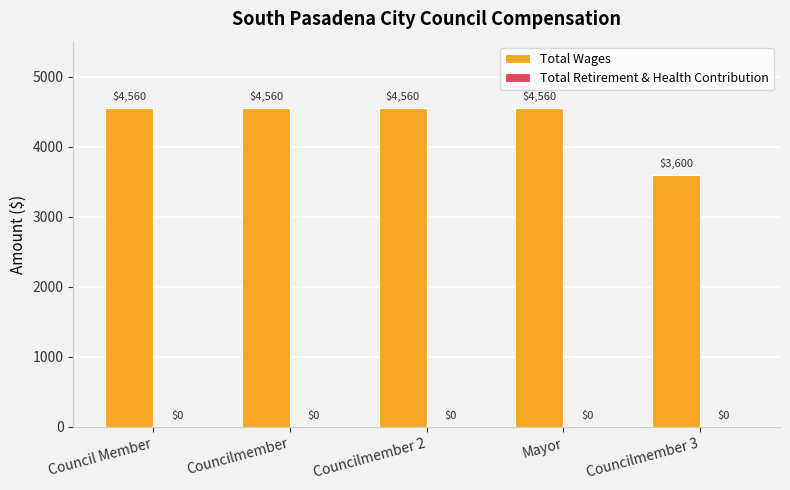

What is the ratio of the value at Councilmember 3 to the value at Councilmember?

0.8